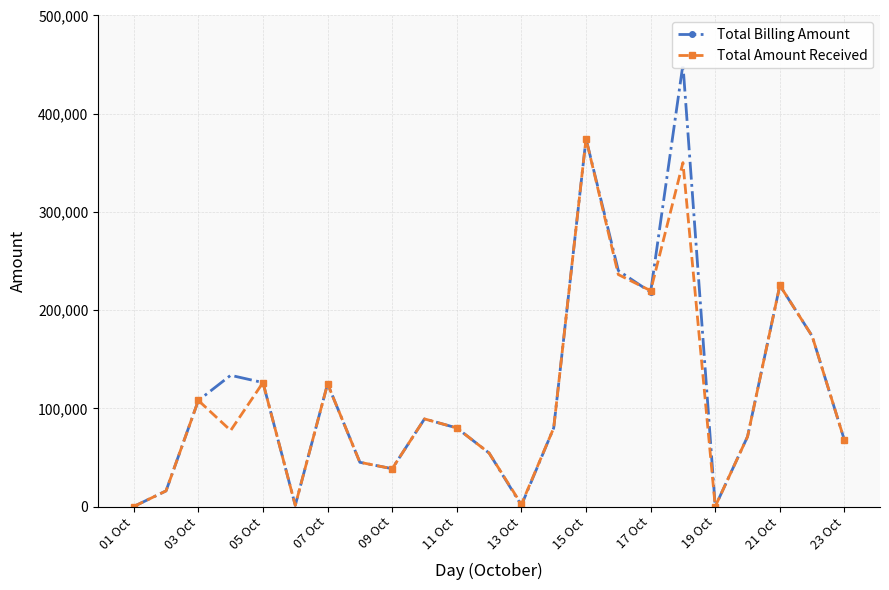

What is the difference between the Total Amount Received values at 11 Oct and 17 Oct?

139750